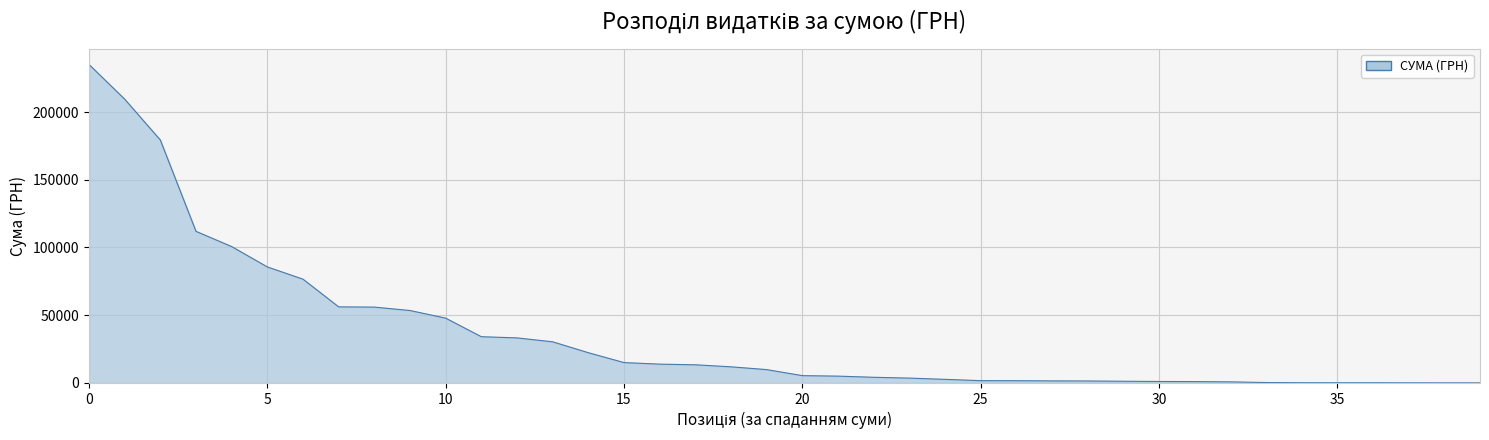

How many values are below 9840?

20